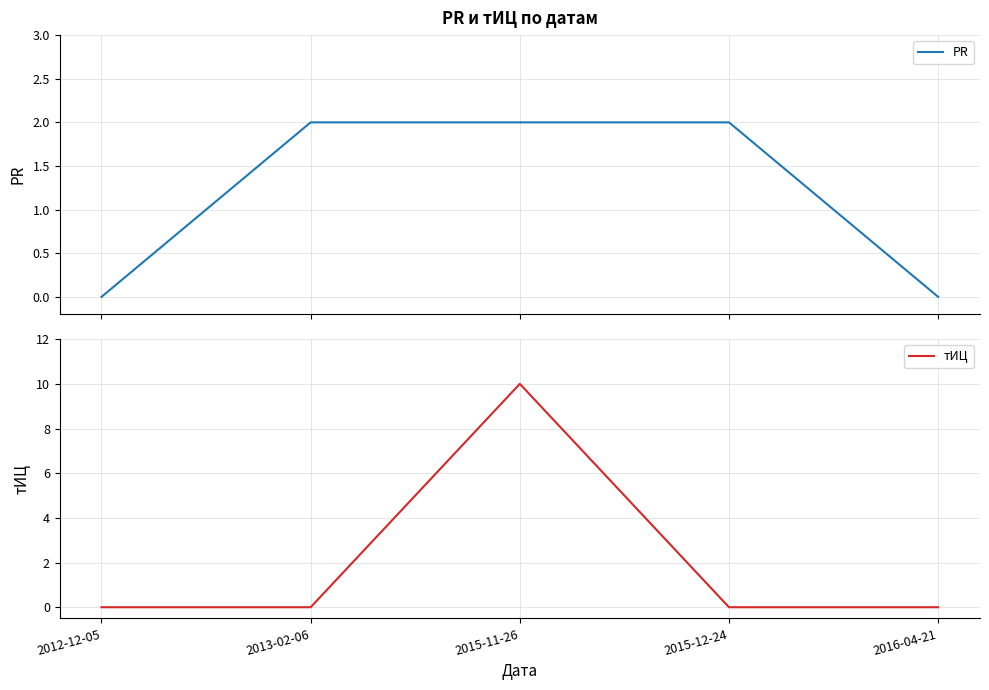

How many data points does each series have?

5